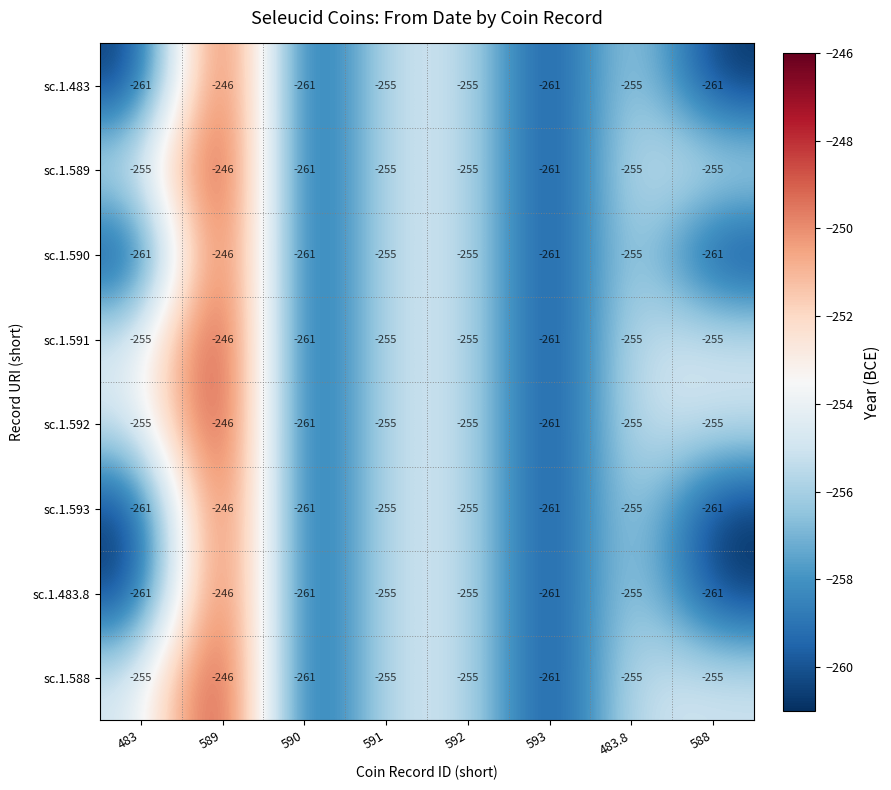

At how many categories does at least one series exceed -254?

1